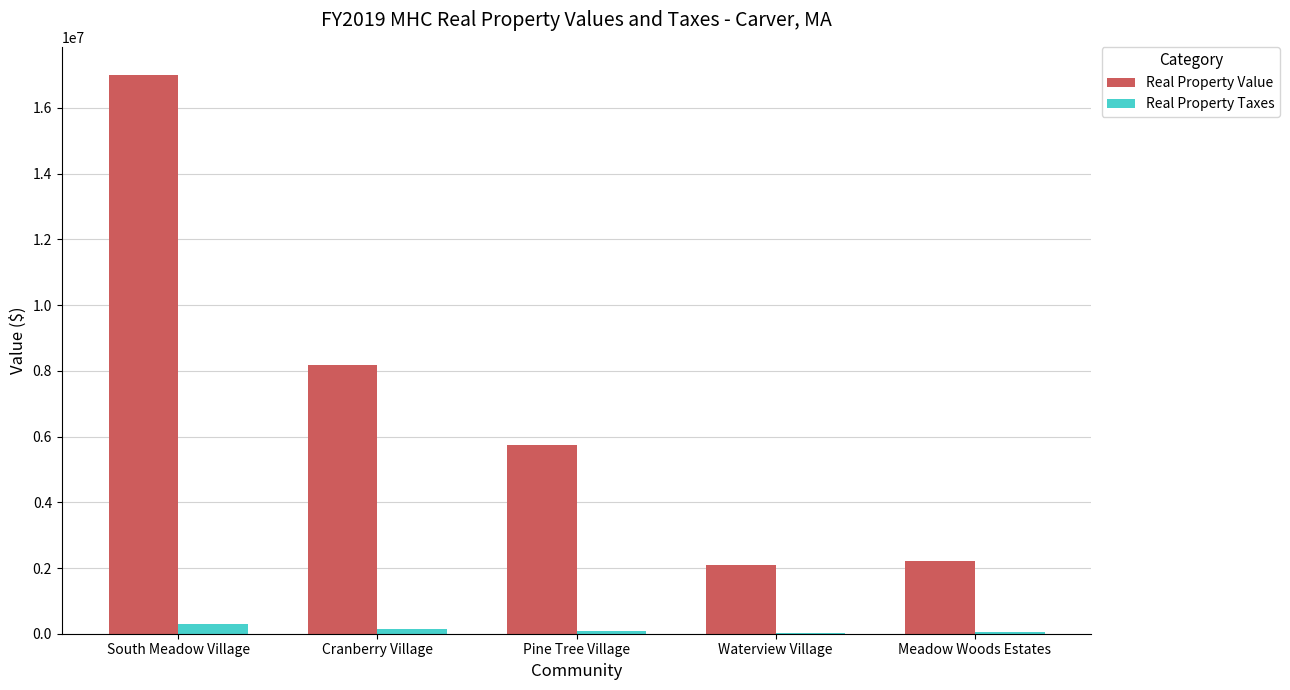

Which series has the largest range (max minus min)?

Real Property Value